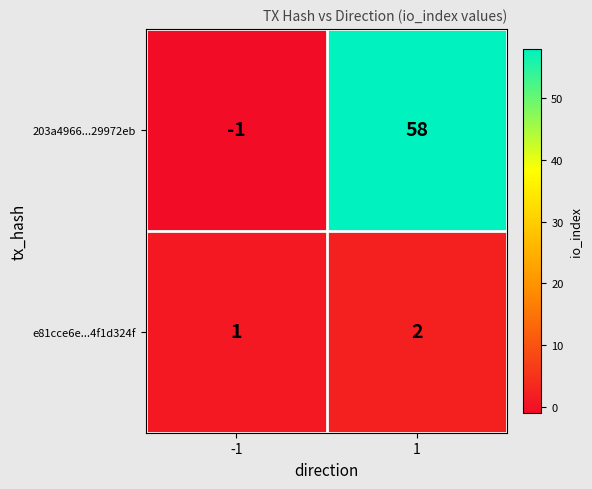

Rank the series by their average value, from lowest to highest.

e81cce6e...4f1d324f, 203a4966...29972eb